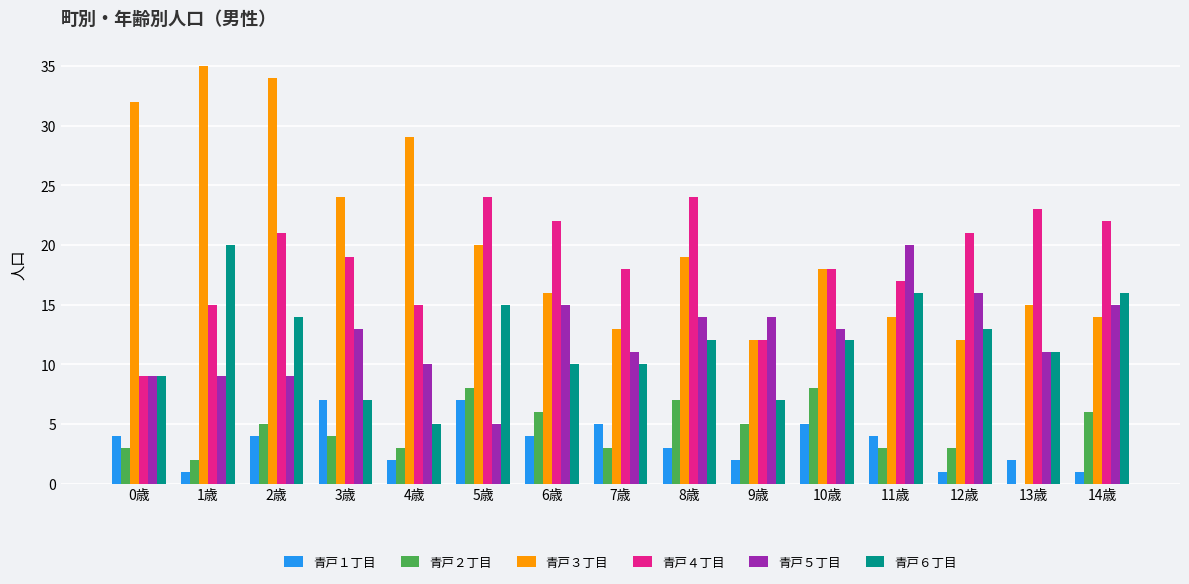

The value of 青戸３丁目 at 3歳 is 33. True or false?

False